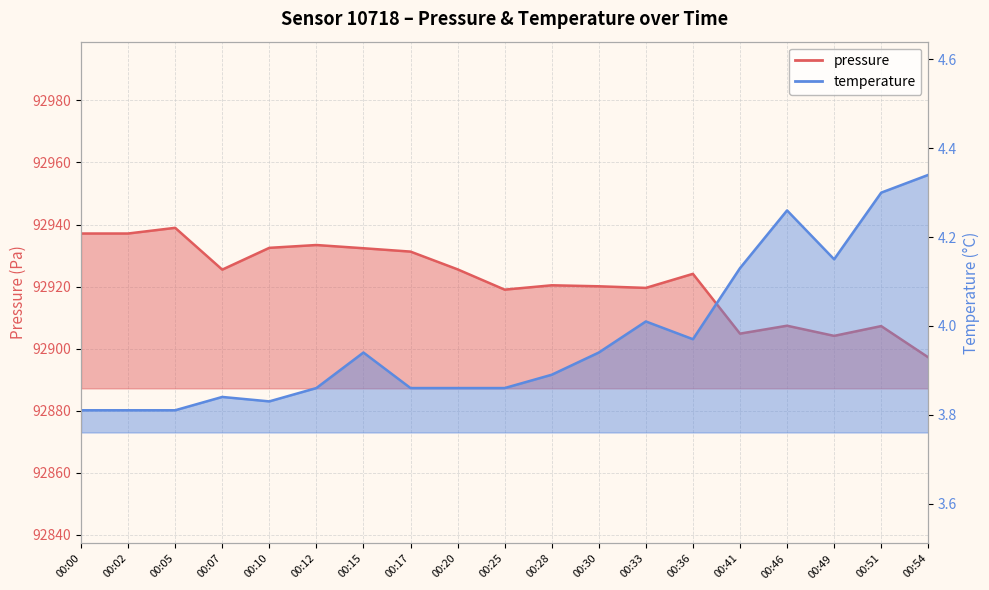

Where is the first local maximum for temperature?

00:07